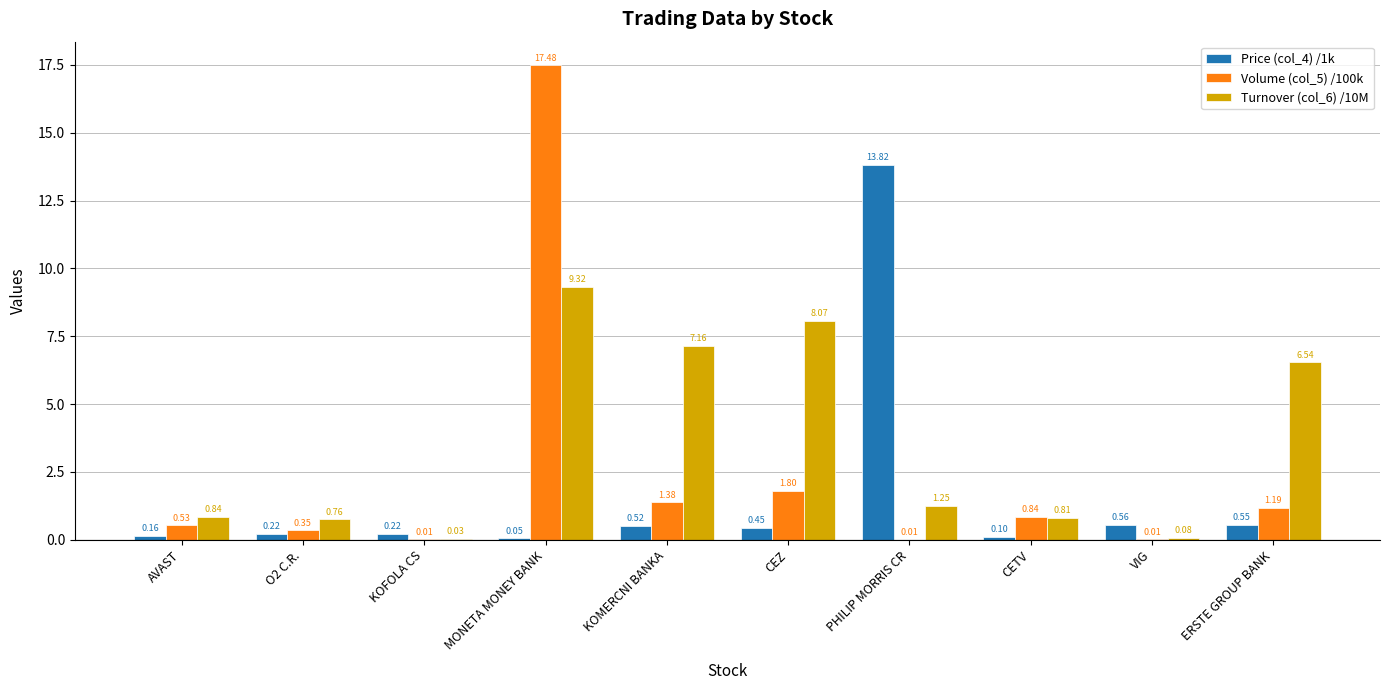

What is the sum of all Price (col_4) /1k values?

16.6